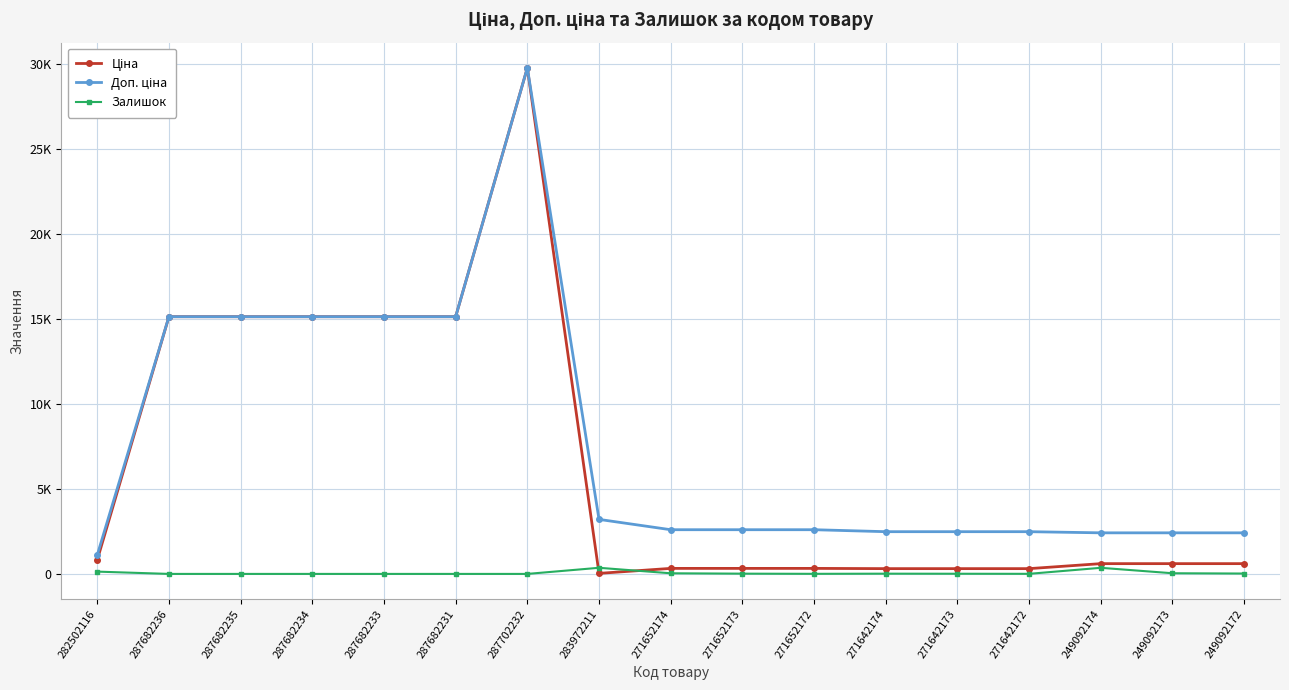

Where does the Ціна series first go above 603?

282502116